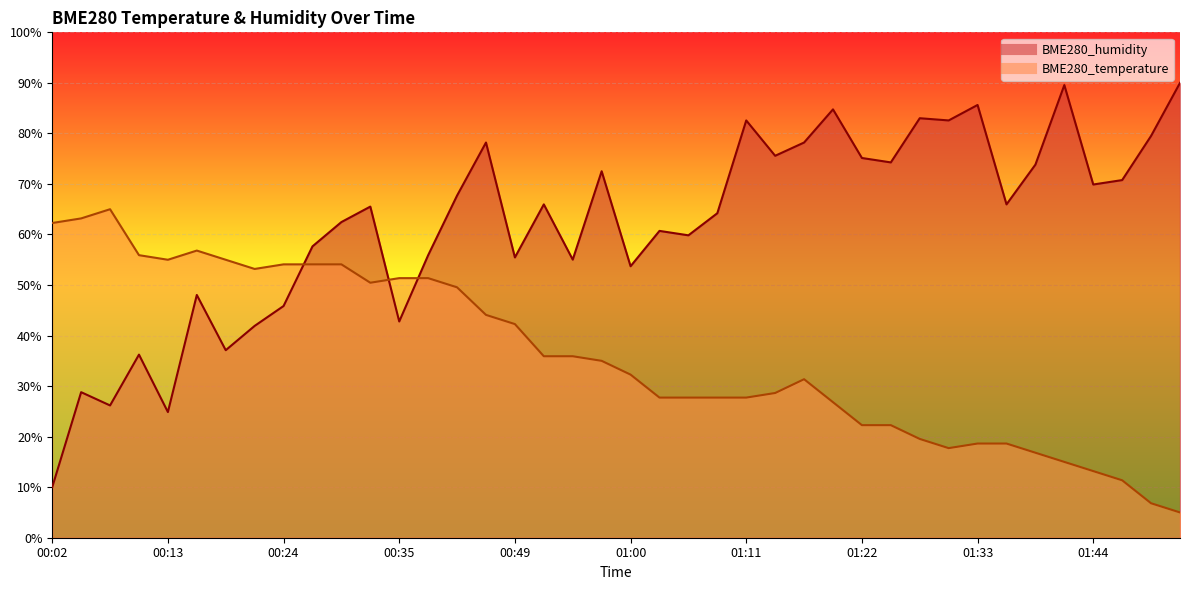

Is the value of BME280_temperature at 00:18 greater than the value of BME280_humidity at 01:08?

No